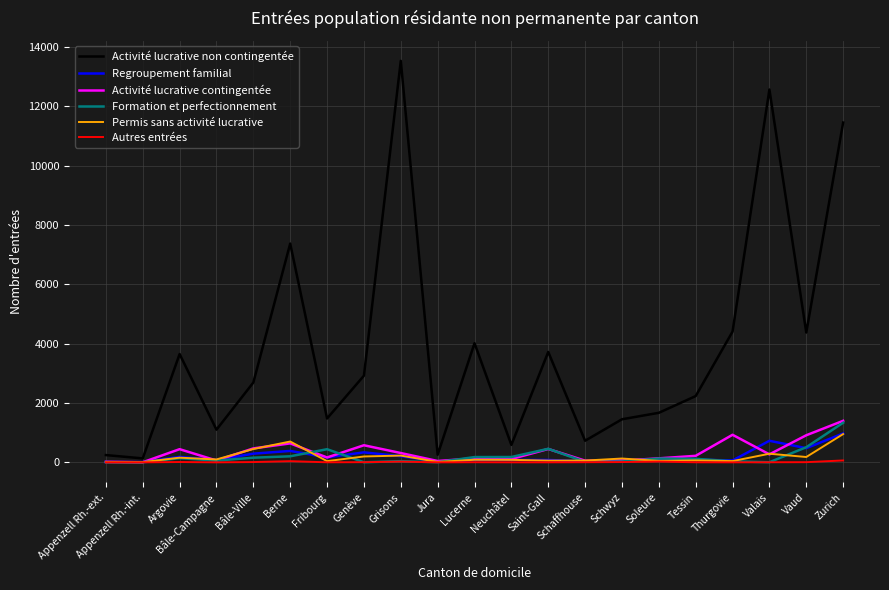

Read the Activité lucrative non contingentée value at Lucerne.

4016